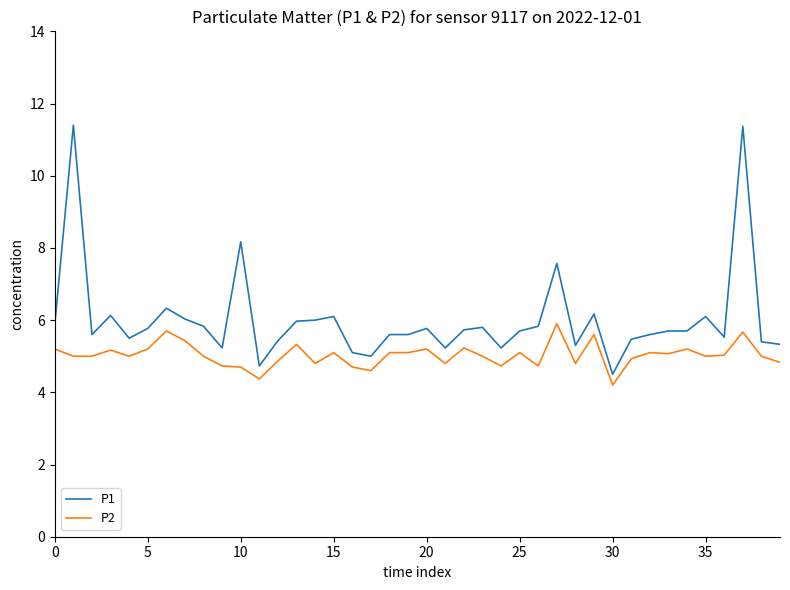

True or false: P1 and P2 cross at least once.

False